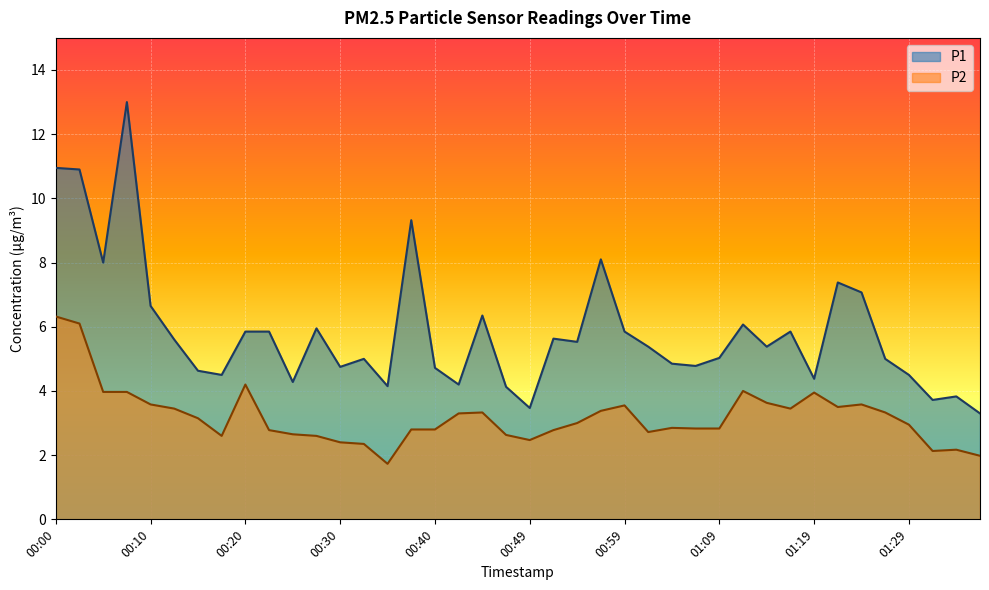

What is the lowest value of the P2 series?

1.7